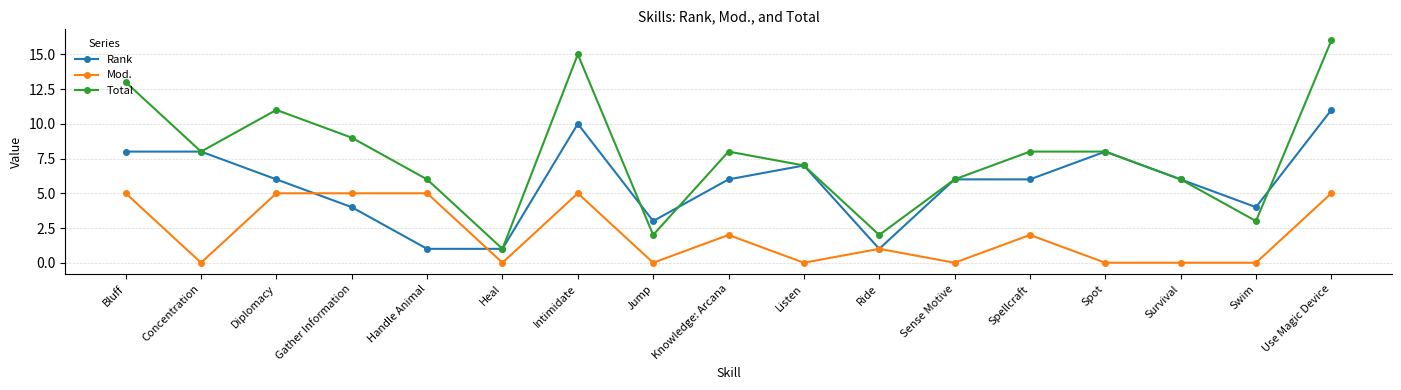

At which category does Total reach its first local valley?

Concentration